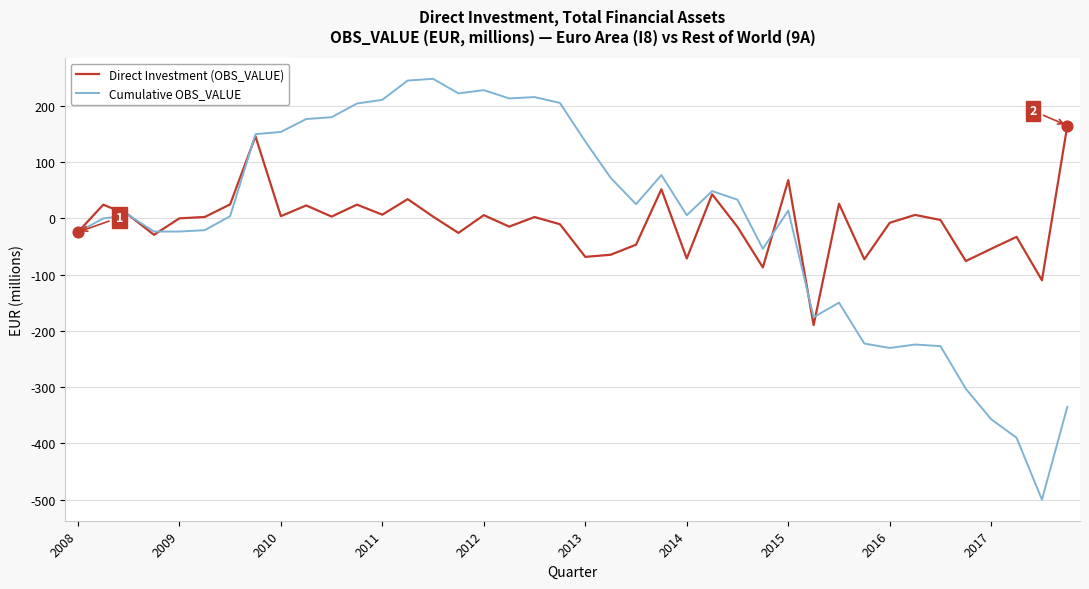

Which series has the widest spread of values?

Cumulative OBS_VALUE